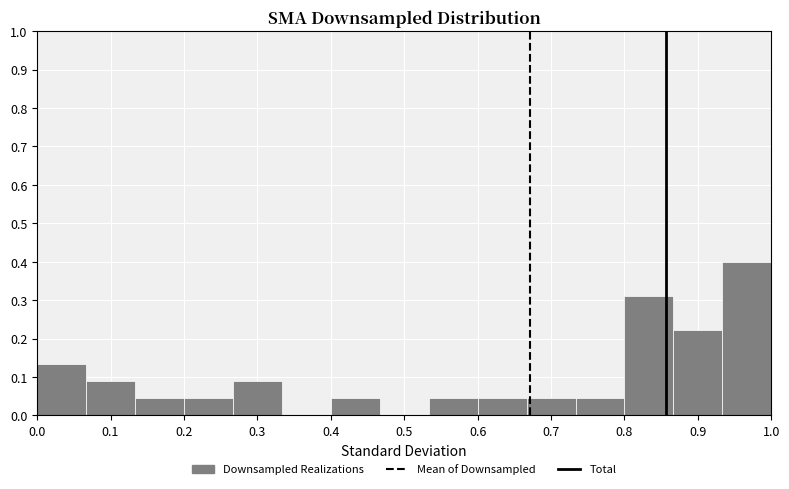

What is the height of the bar covering 0.53 to 0.60 on the x-axis? Neither the bar edges nor the heights are printed on the chart, so give them approximately, as read against the axes.

0.04